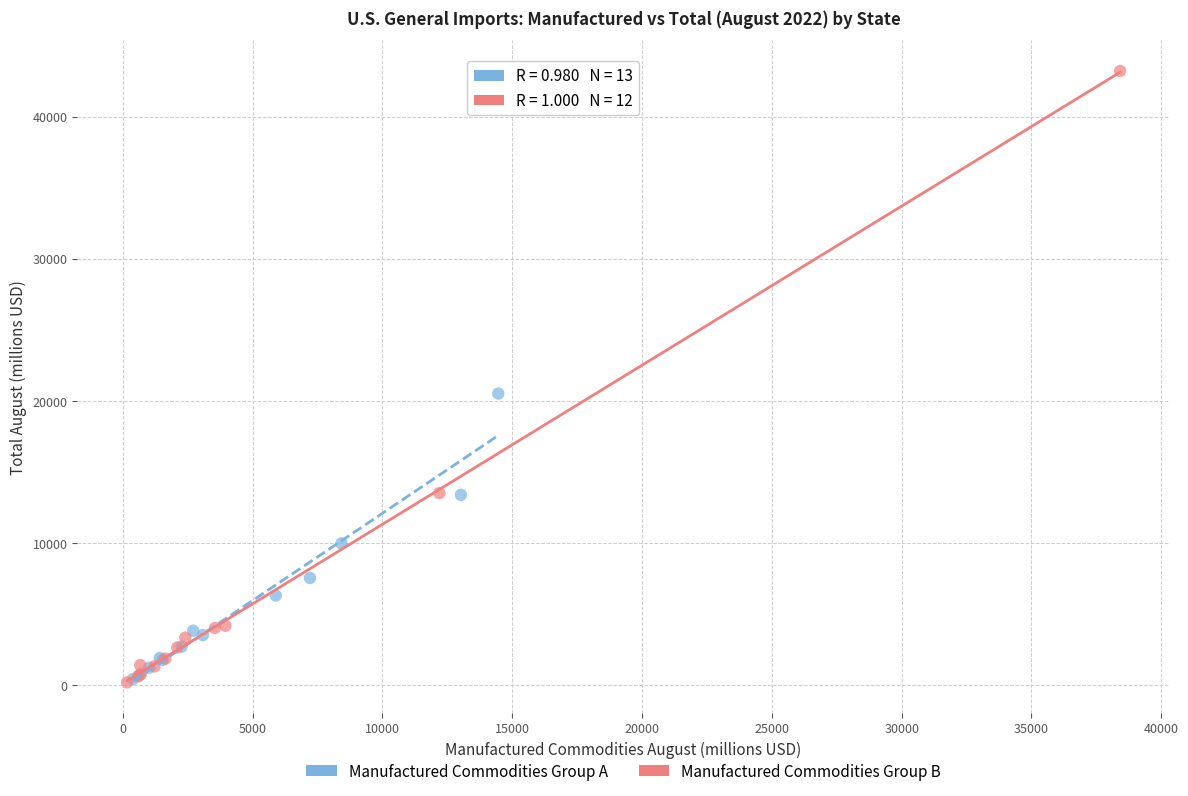

Which series has the largest Y range (max minus min)?

Manufactured Commodities Group B